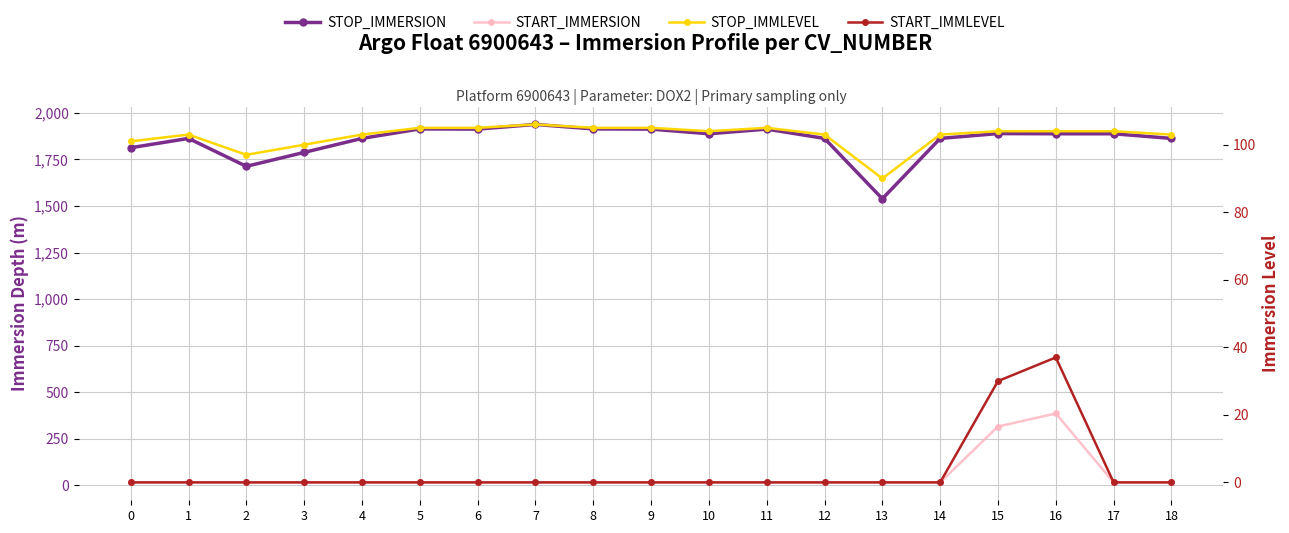

Which has a higher value, 18 or 2?

18